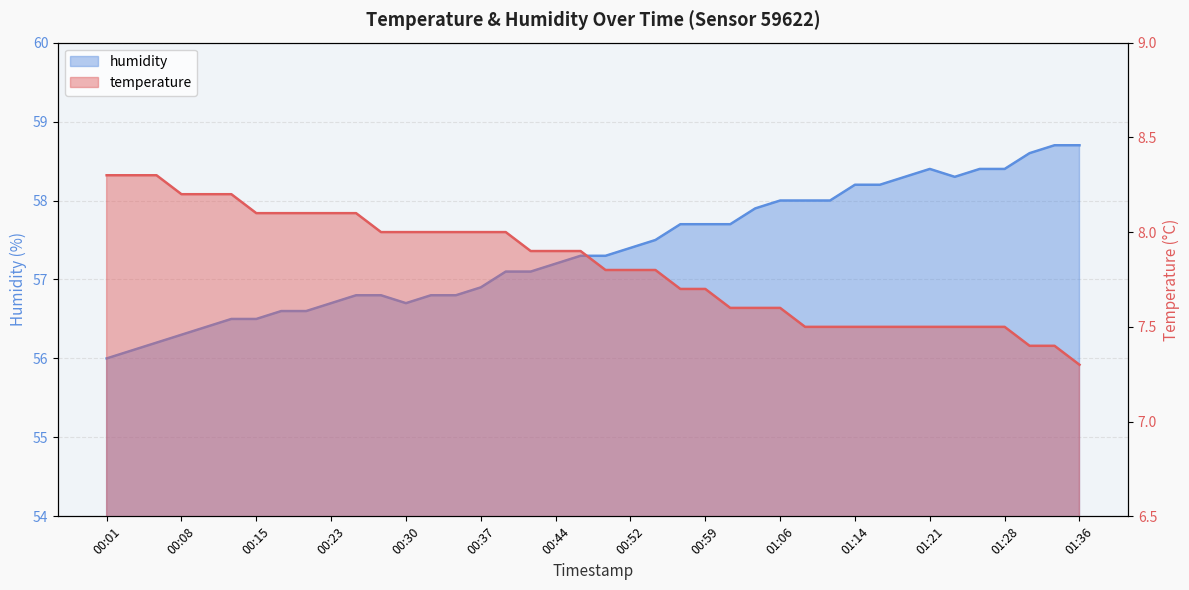

True or false: temperature has a value of 11.6 at 00:25.

False